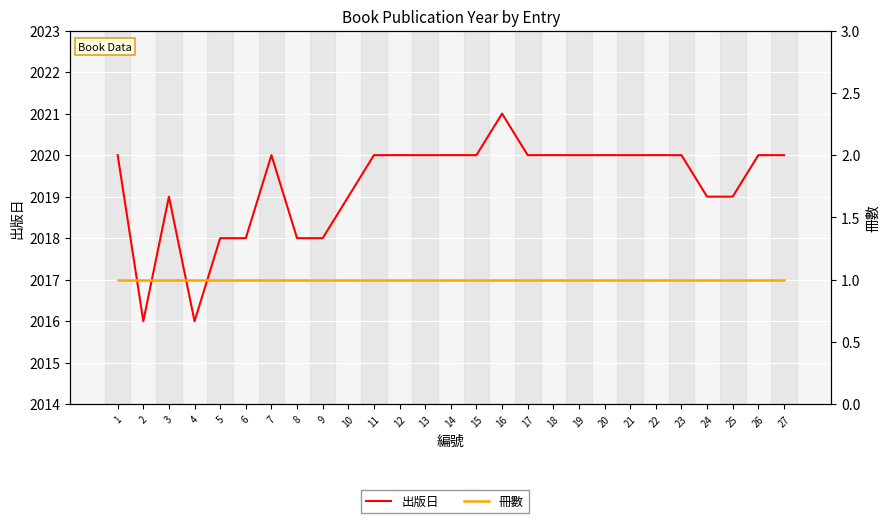

Read the 出版日 value at 6.

2018